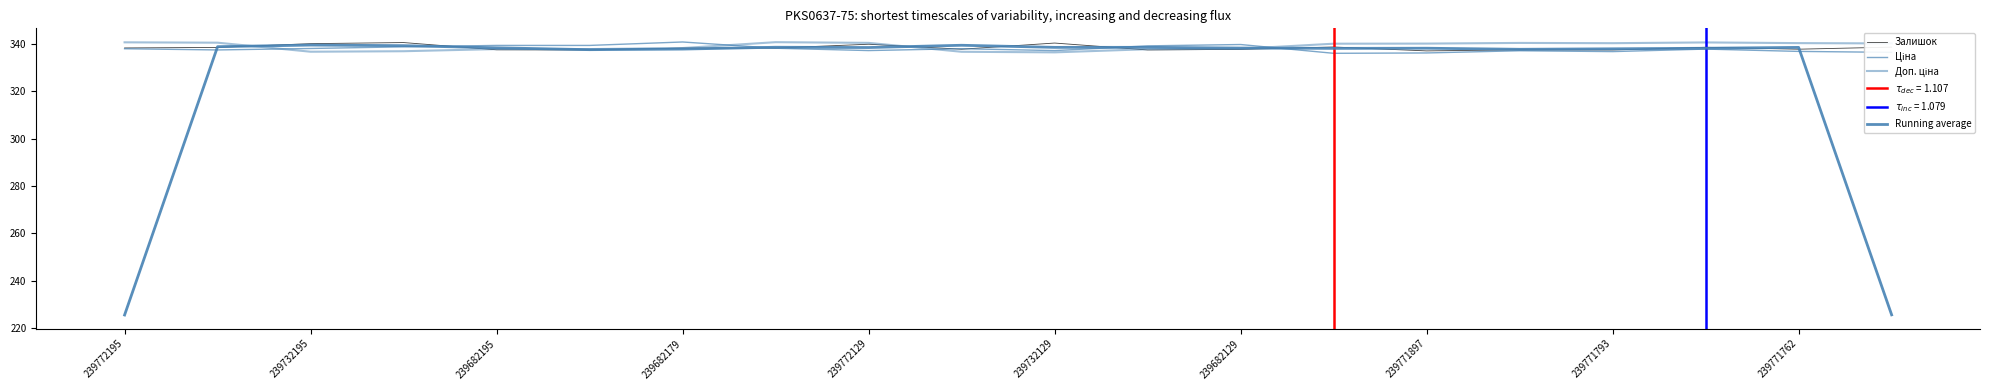

Which series ends up on top after the final intersection of Ціна and Running average?

Ціна